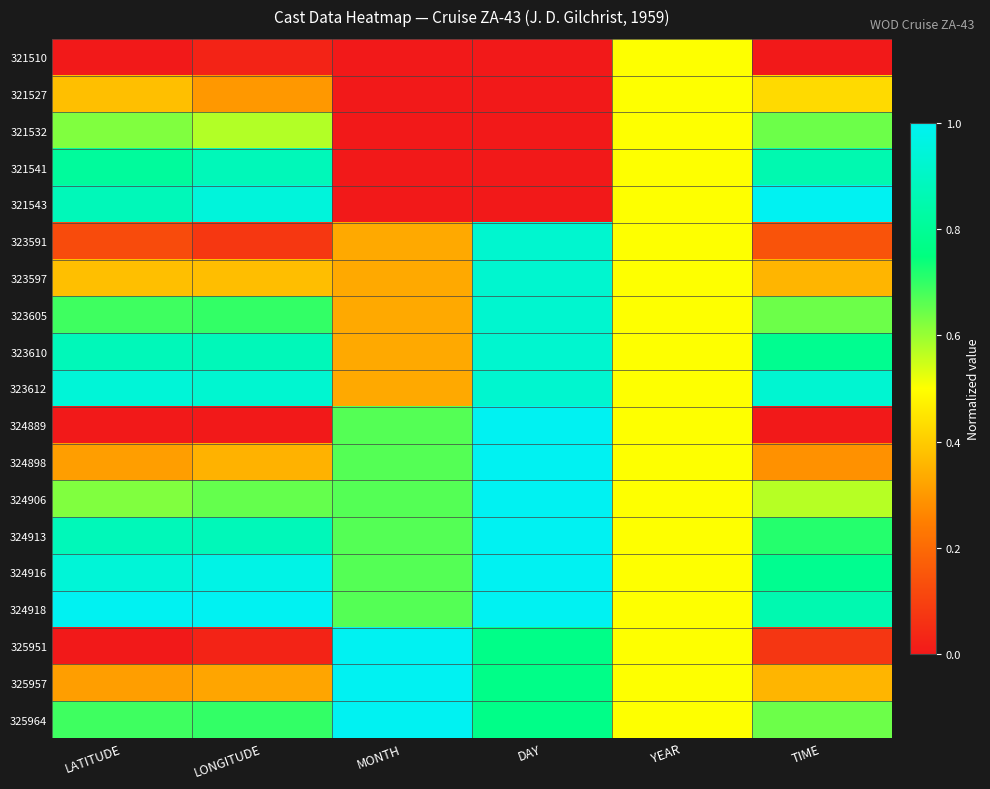

At which category is the sum across all series the highest?

DAY